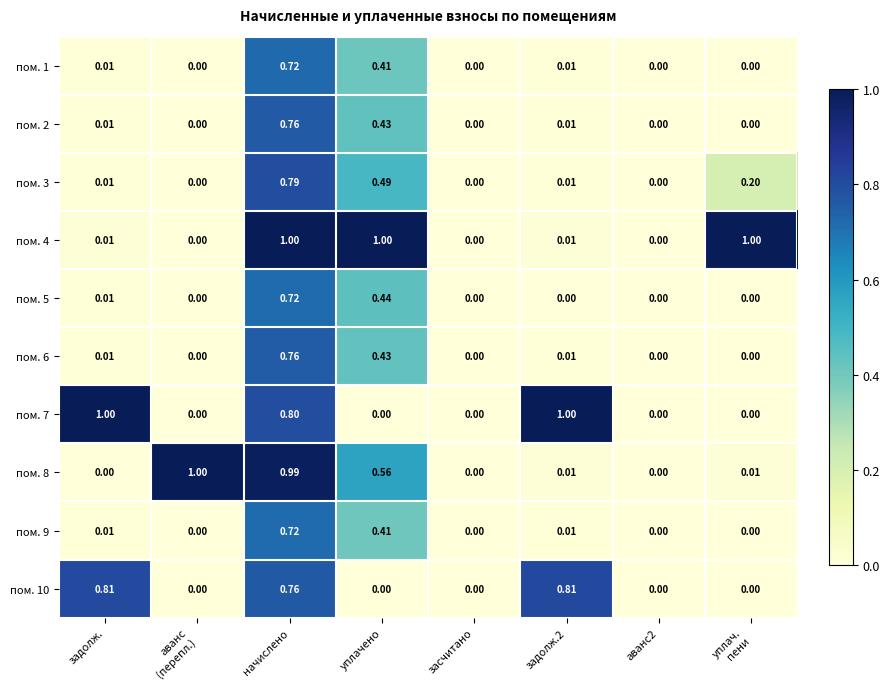

How many values in the пом. 8 series exceed 0?

5